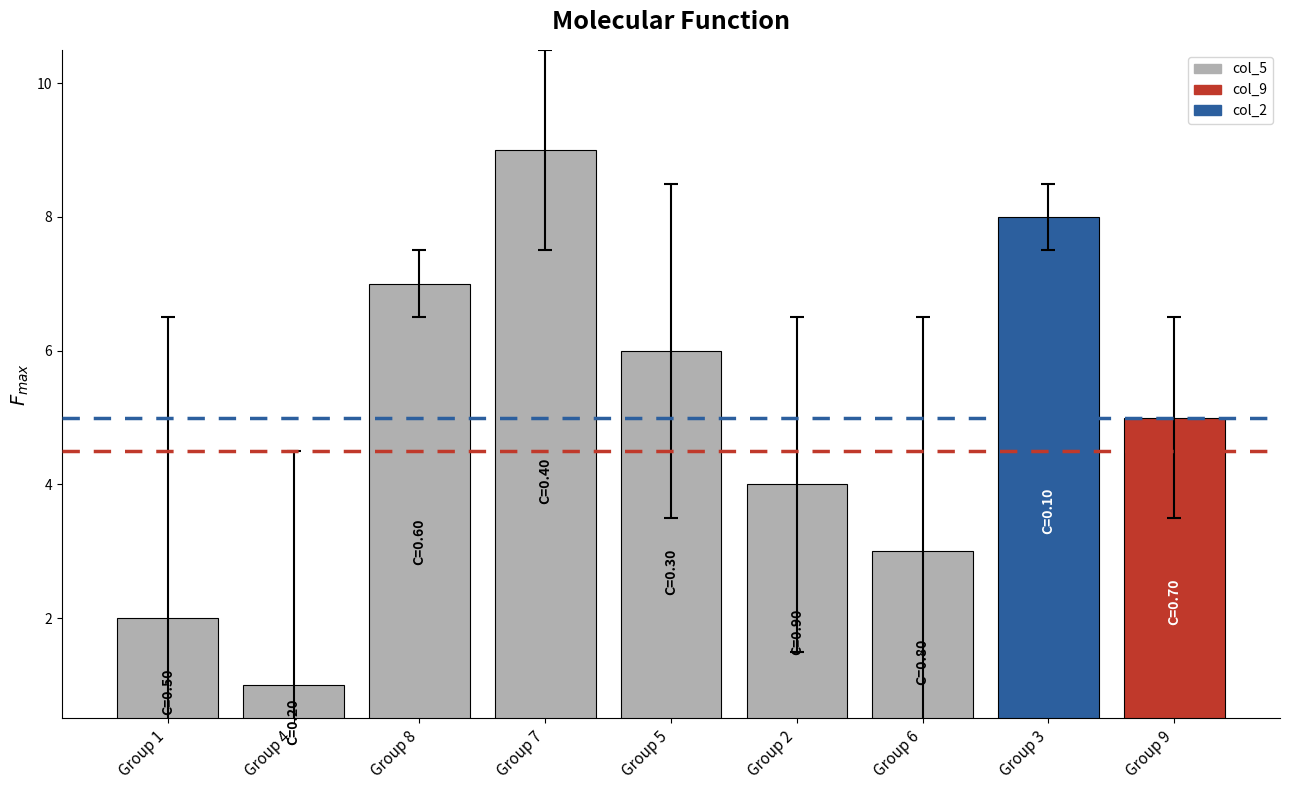

Reading left to right, transcribe all the data shown in this chart.

2	1	7	9	6	4	3	8	5